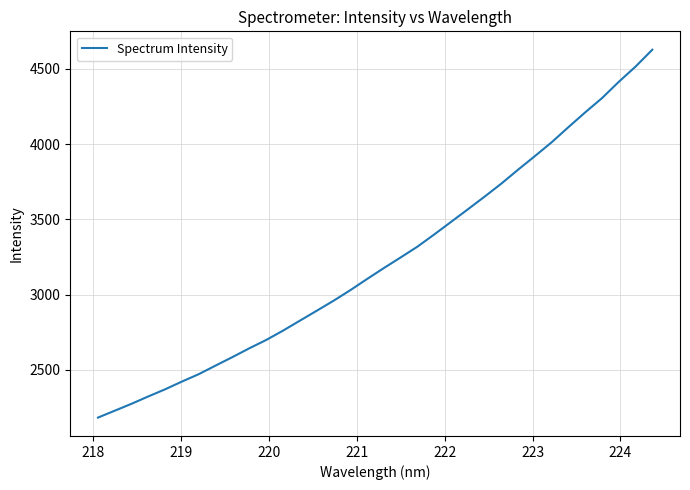

Does the chart display data point markers on the line(s)?

No